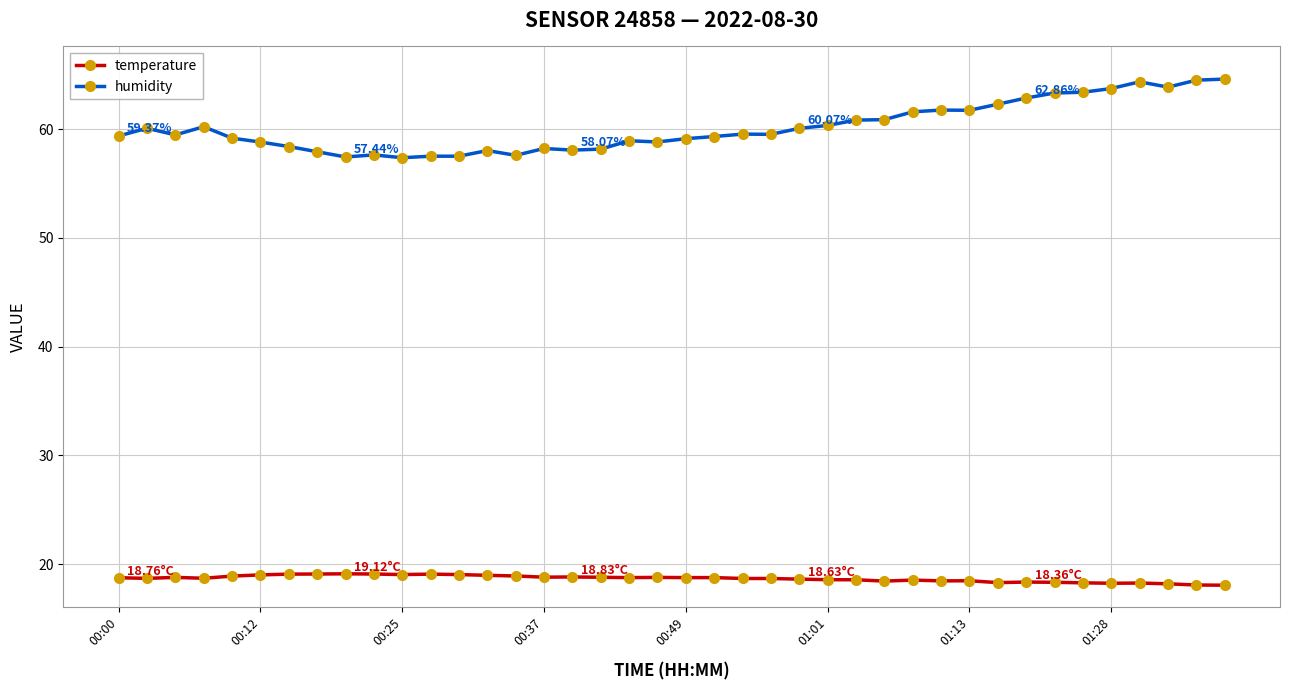

True or false: temperature and humidity intersect in this chart.

False